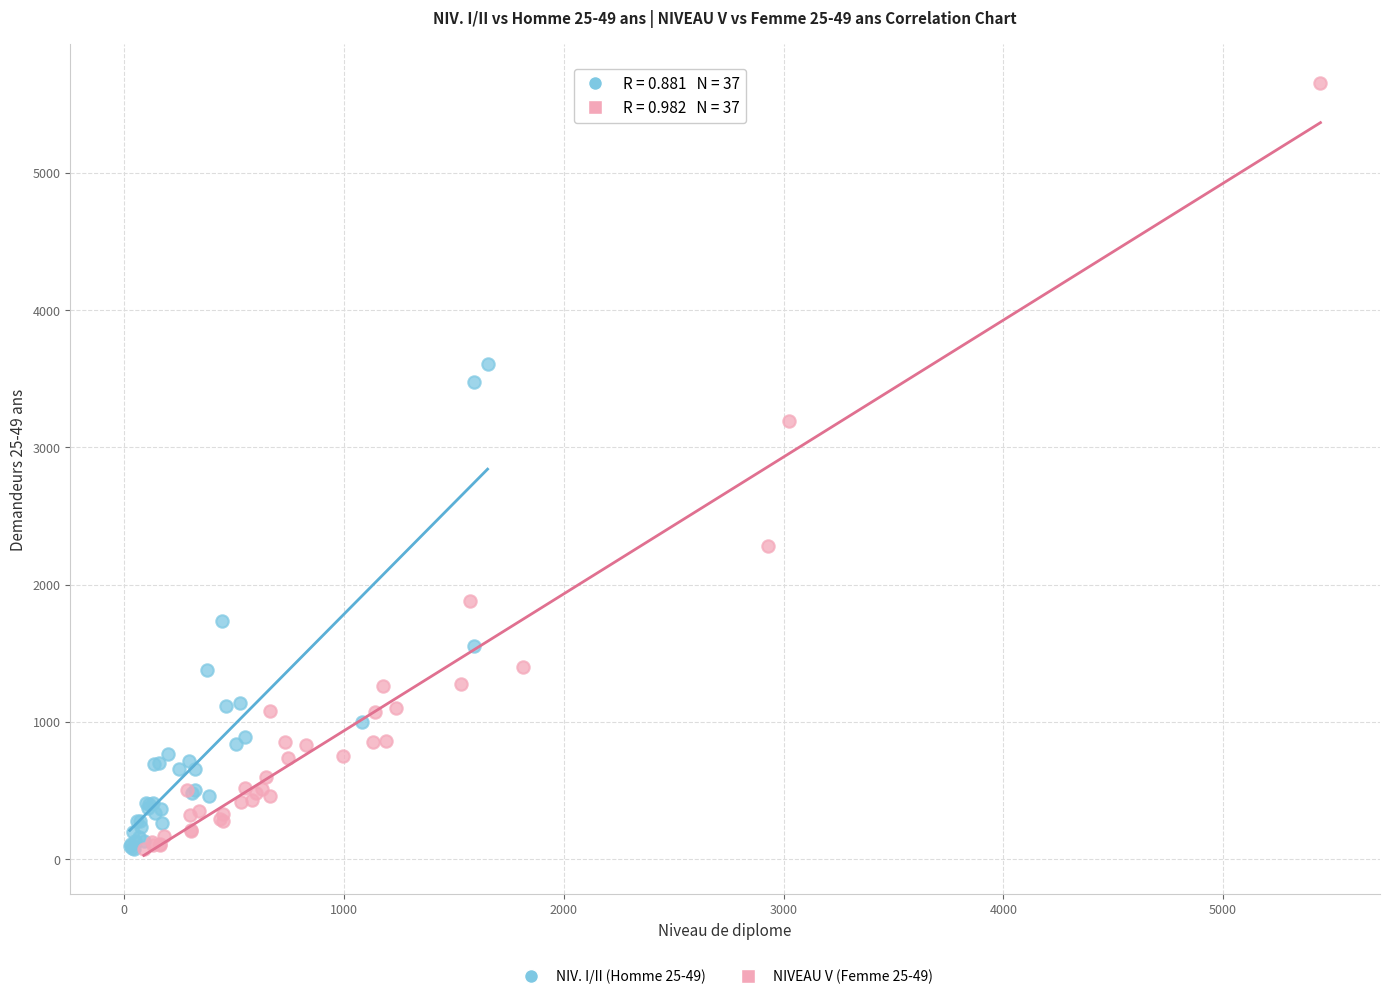

Which series has the largest Y range (max minus min)?

NIVEAU V (Femme 25-49)